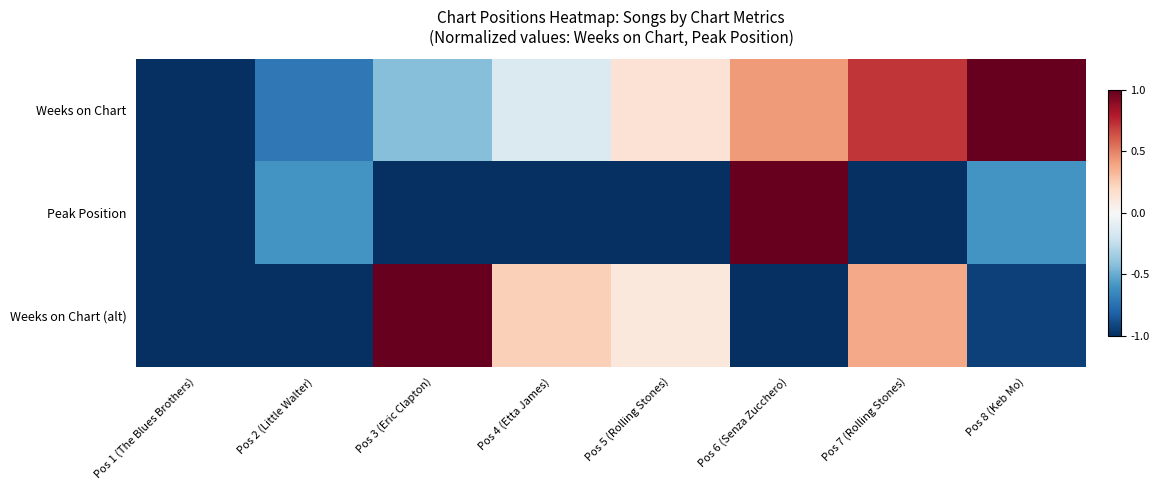

What is the maximum value shown in the chart?

1.0